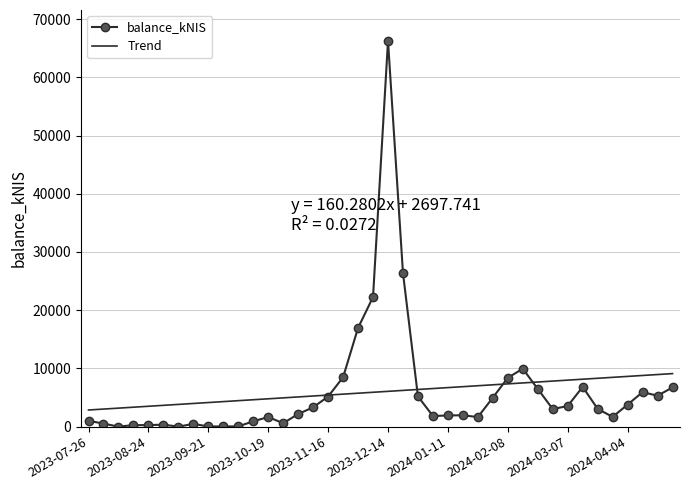

What is the maximum value for Trend?

9109.0